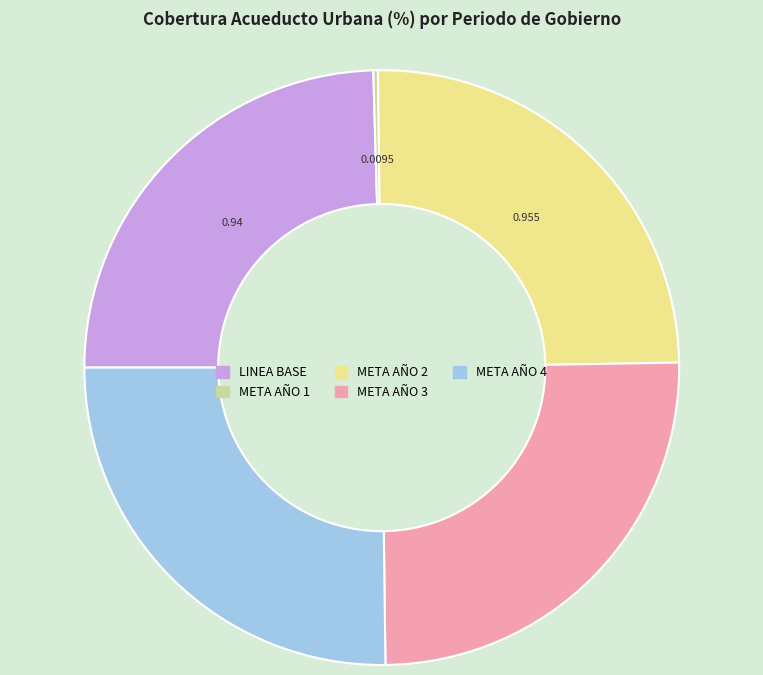

Is there a majority slice in this chart?

No